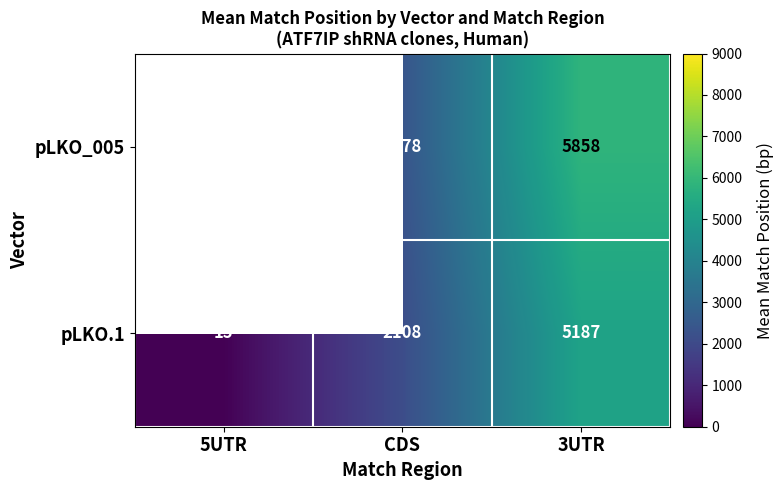

Is the value of pLKO.1 at CDS greater than the value of pLKO_005 at 3UTR?

No